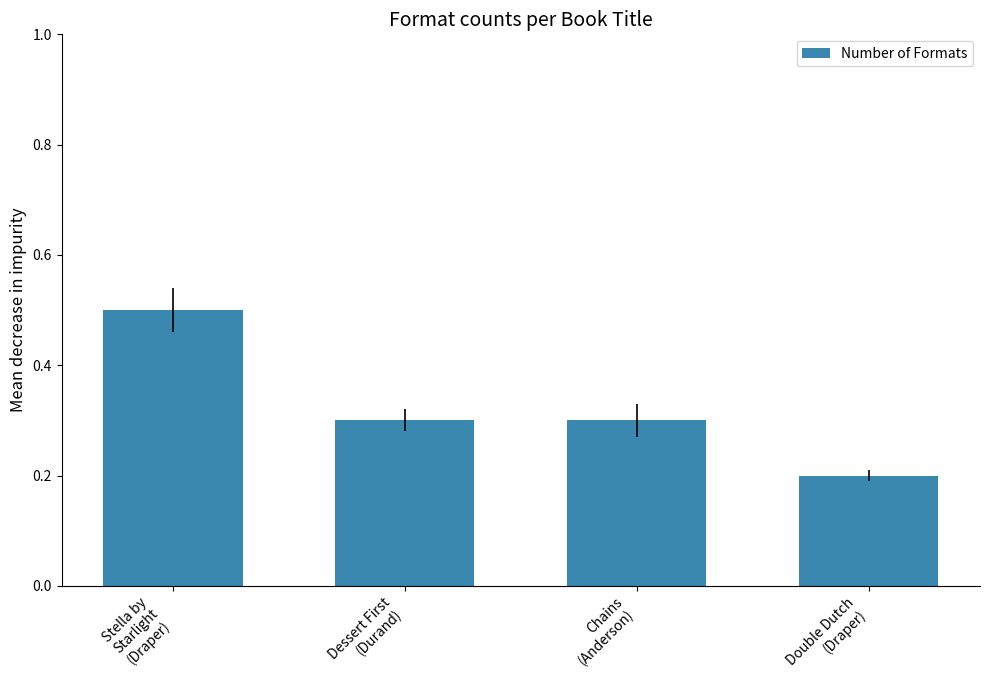

What is the value of the 3rd bar from the left?

0.3